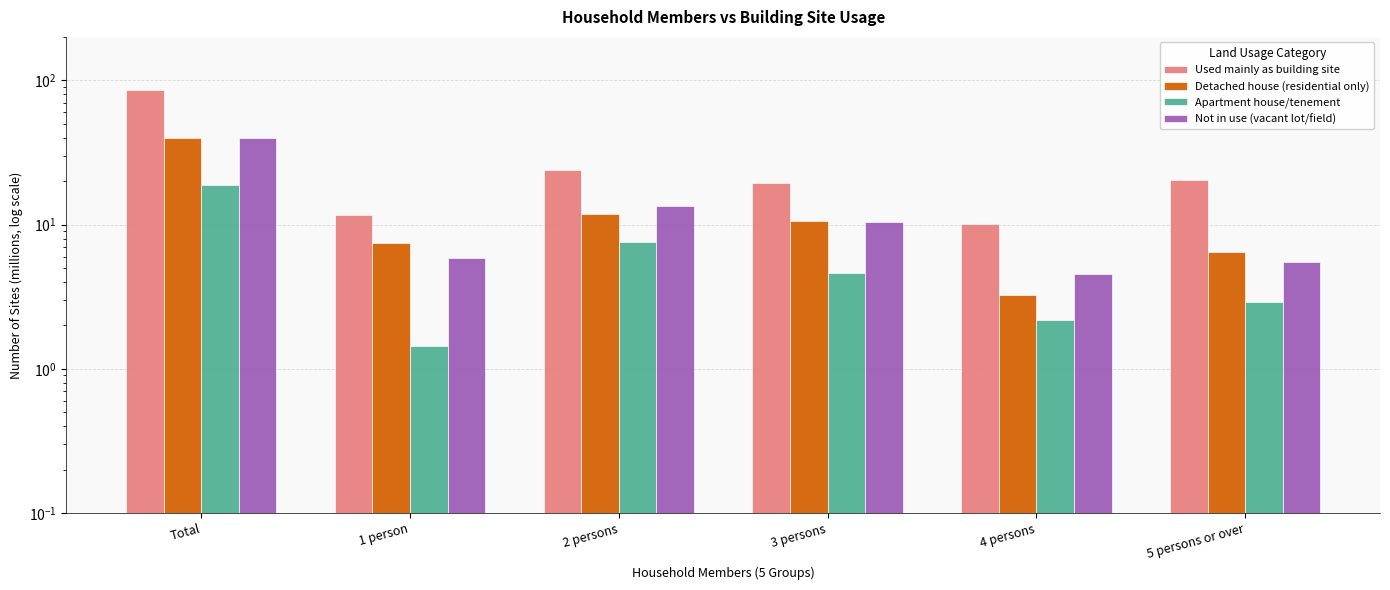

Reading right to left, extract all data points from this chart.

Used mainly as building site: 5 persons or over=20.4	4 persons=10.1	3 persons=19.4	2 persons=23.9	1 person=11.6	Total=85.3
Detached house (residential only): 5 persons or over=6.4	4 persons=3.3	3 persons=10.6	2 persons=11.9	1 person=7.4	Total=39.6
Apartment house/tenement: 5 persons or over=2.9	4 persons=2.2	3 persons=4.6	2 persons=7.6	1 person=1.4	Total=18.7
Not in use (vacant lot/field): 5 persons or over=5.5	4 persons=4.6	3 persons=10.4	2 persons=13.4	1 person=5.8	Total=39.7